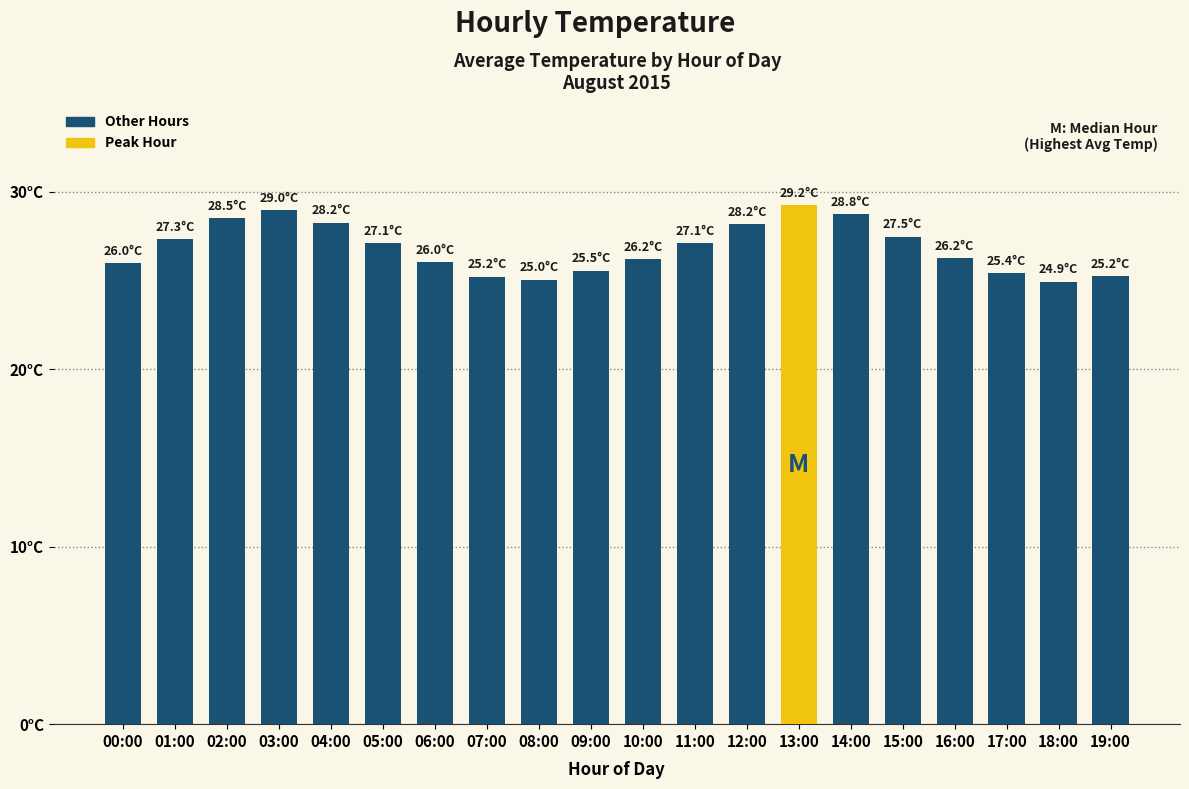

Does the chart contain any negative values?

No